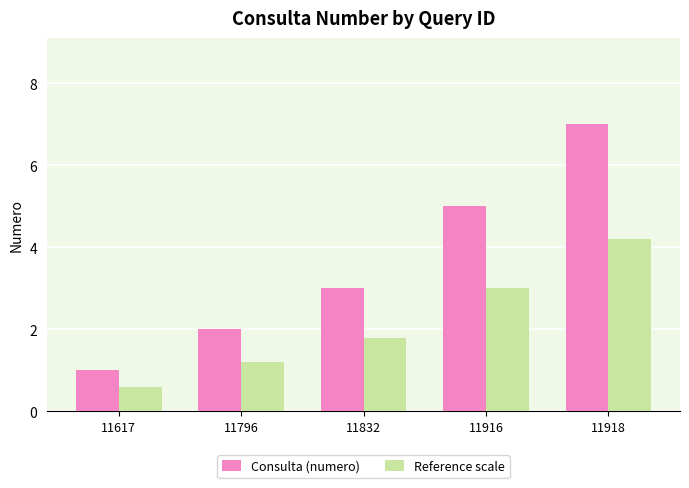

What is the lowest value of the Consulta (numero) series?

1.0